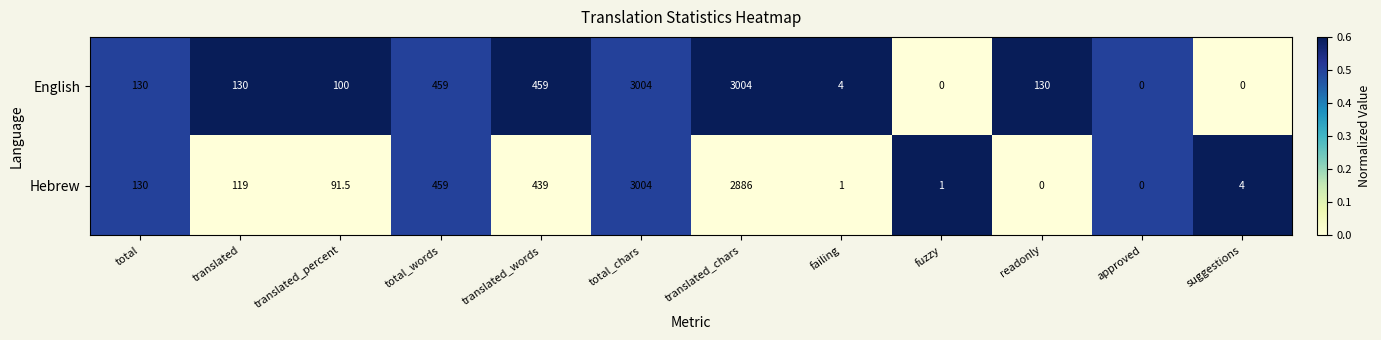

Which series has the largest total across all categories?

English